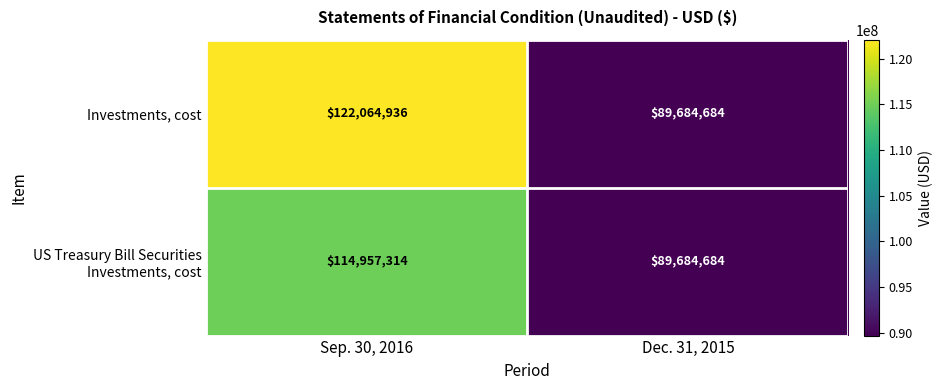

How many distinct data groups are displayed?

2